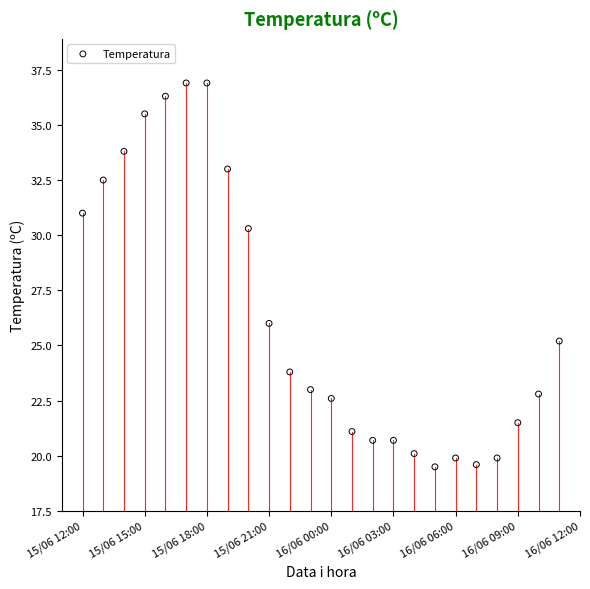

What Y value in the scatter plot is closest to 28?

26.0